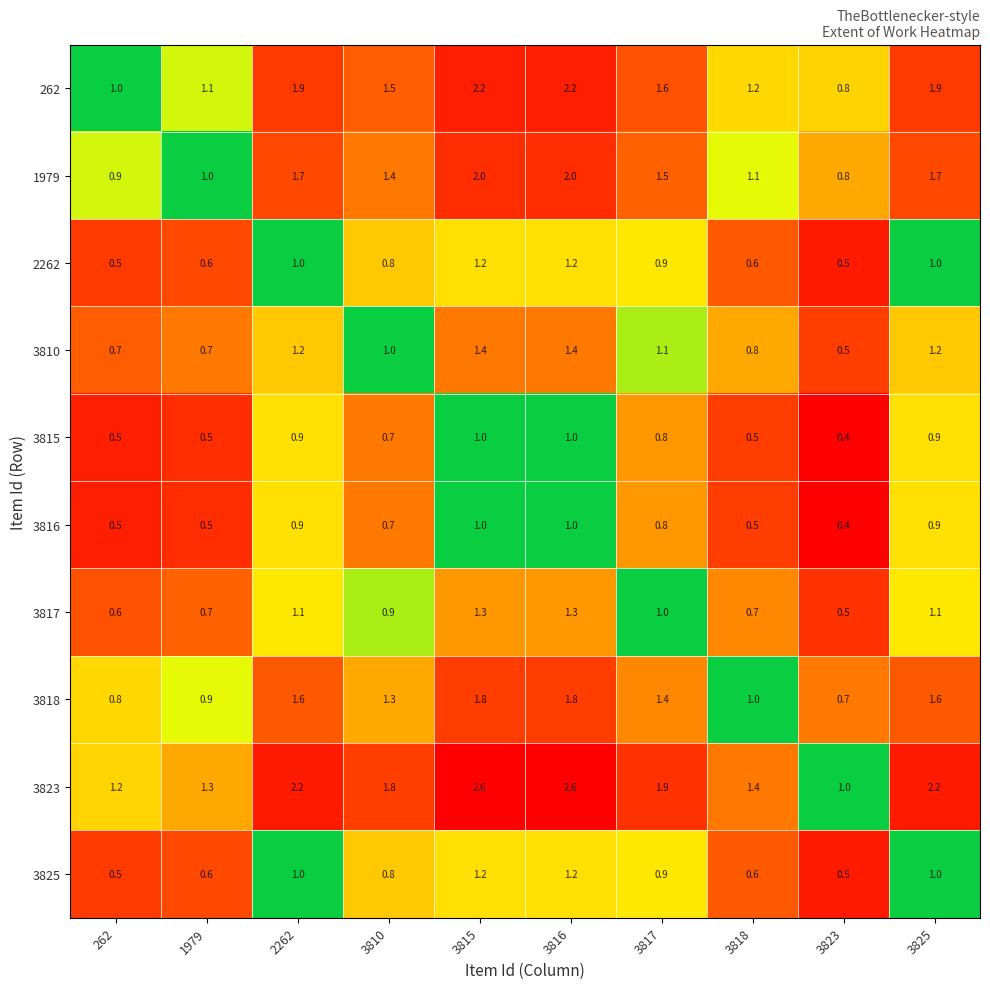

Which series has the largest range (max minus min)?

3823